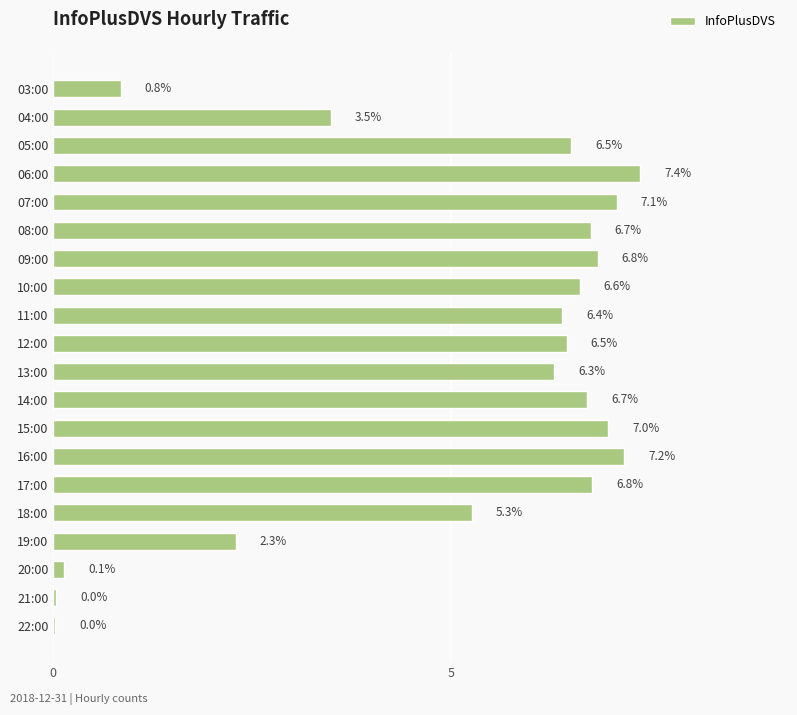

Read the value at 18:00.

5.3